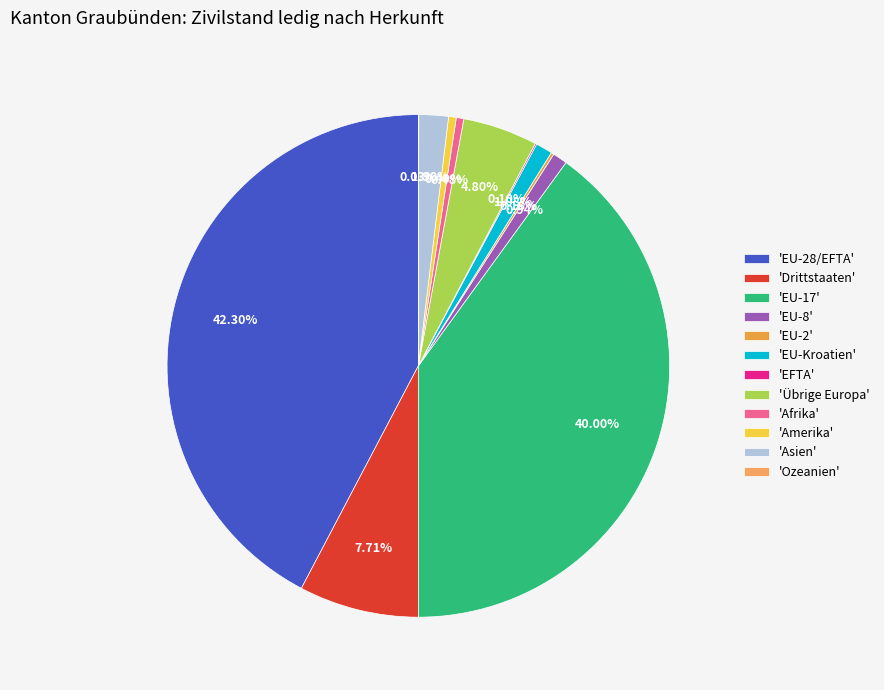

Does any single category account for the majority?

No